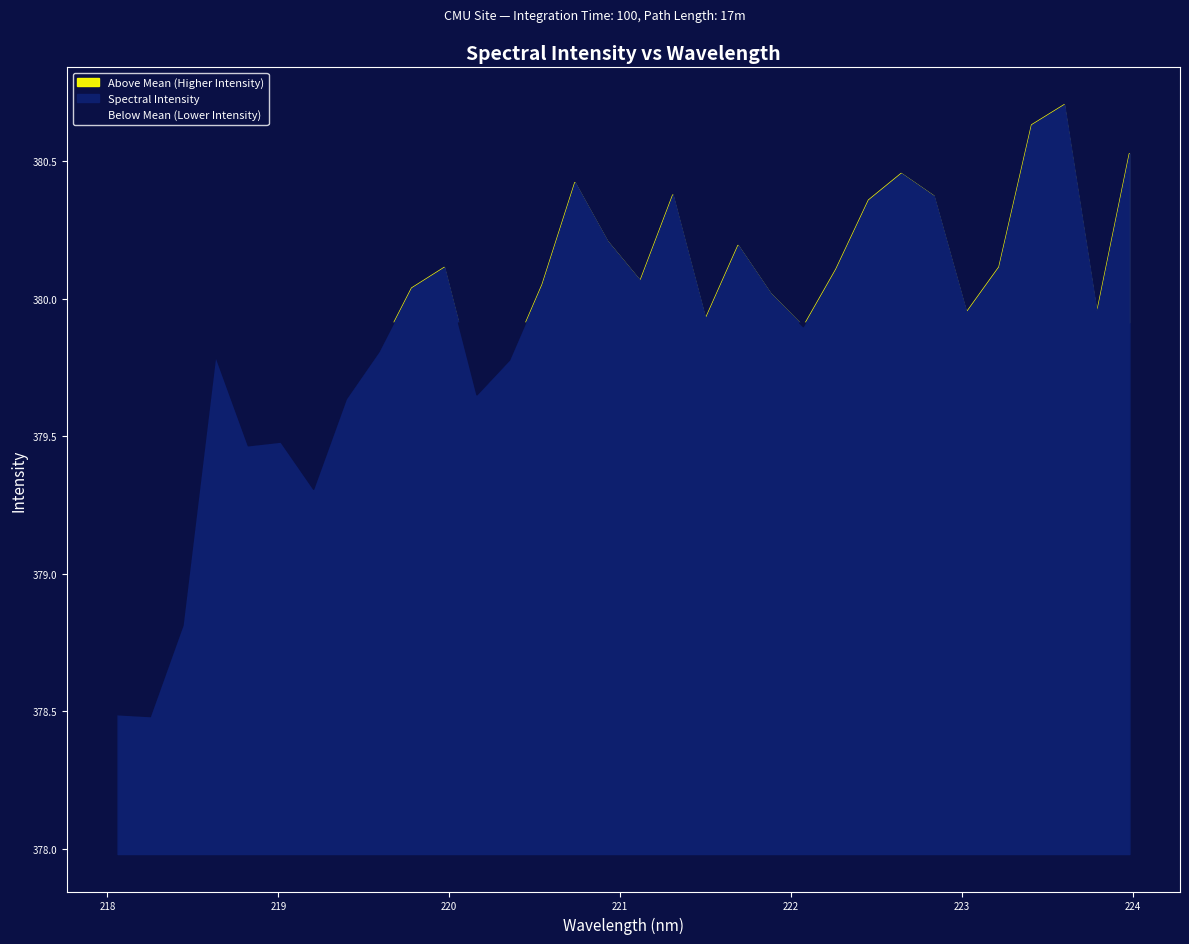

How many distinct data groups are displayed?

1